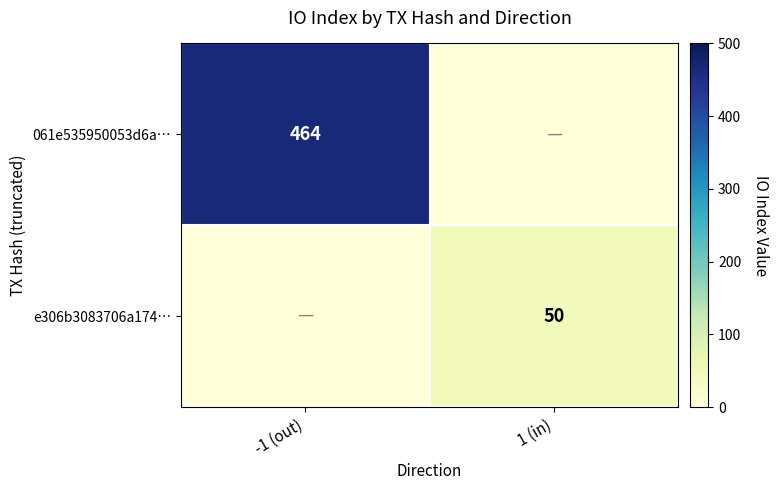

The 061e535950053d6a… series shows 464 at -1 (out). True or false?

True